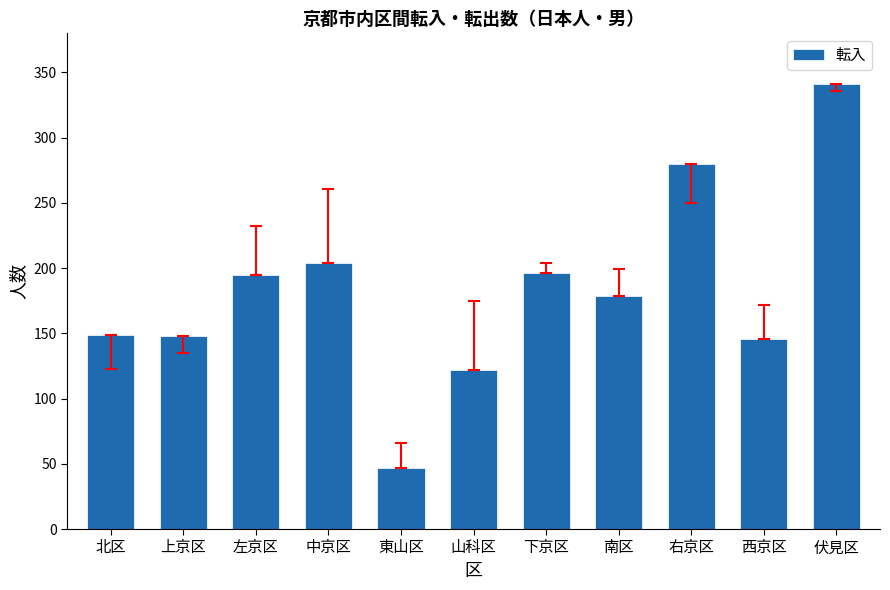

How many data points does each series have?

11